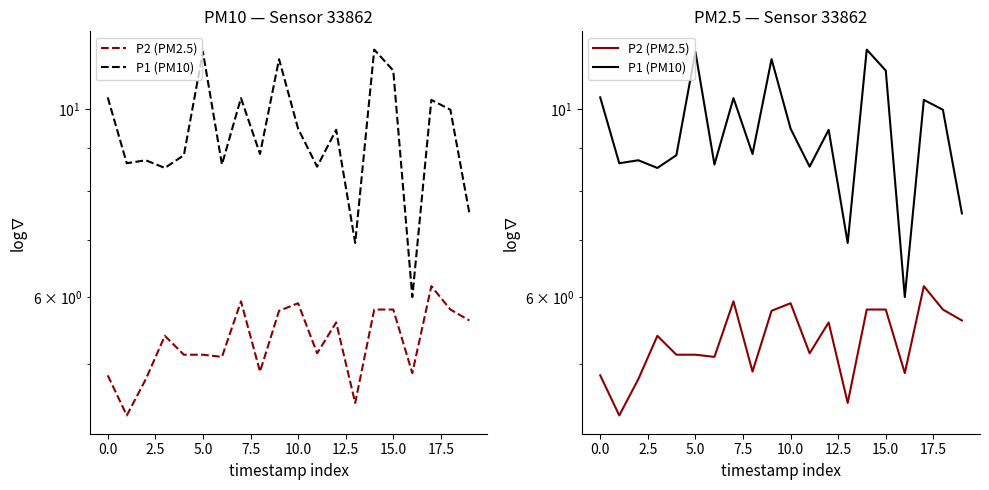

List the series in order of their overall mean, highest first.

P1 (PM10), P2 (PM2.5)